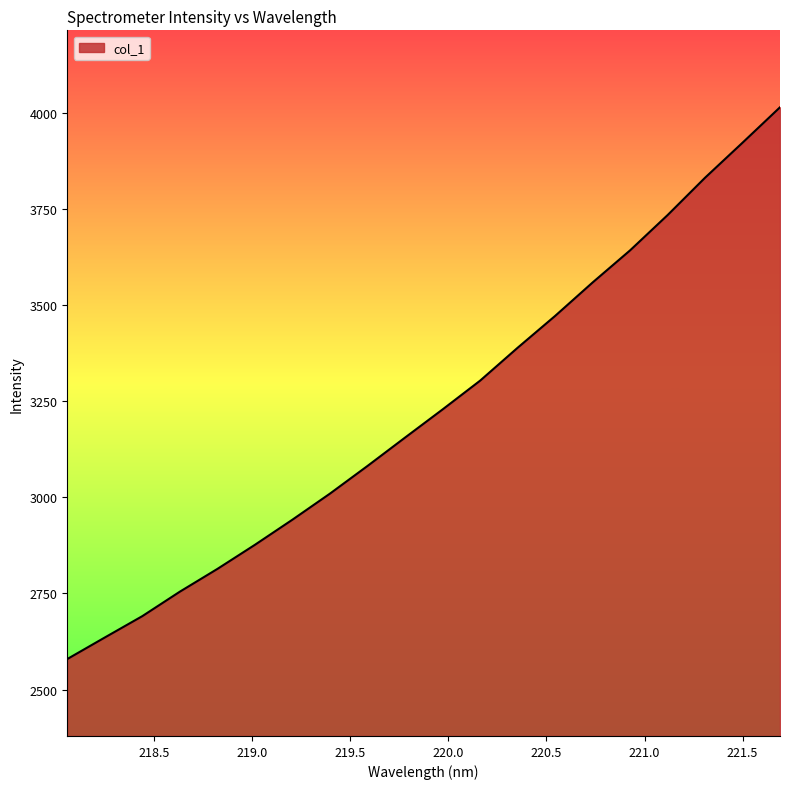

What is the minimum value shown in the chart?

2579.5